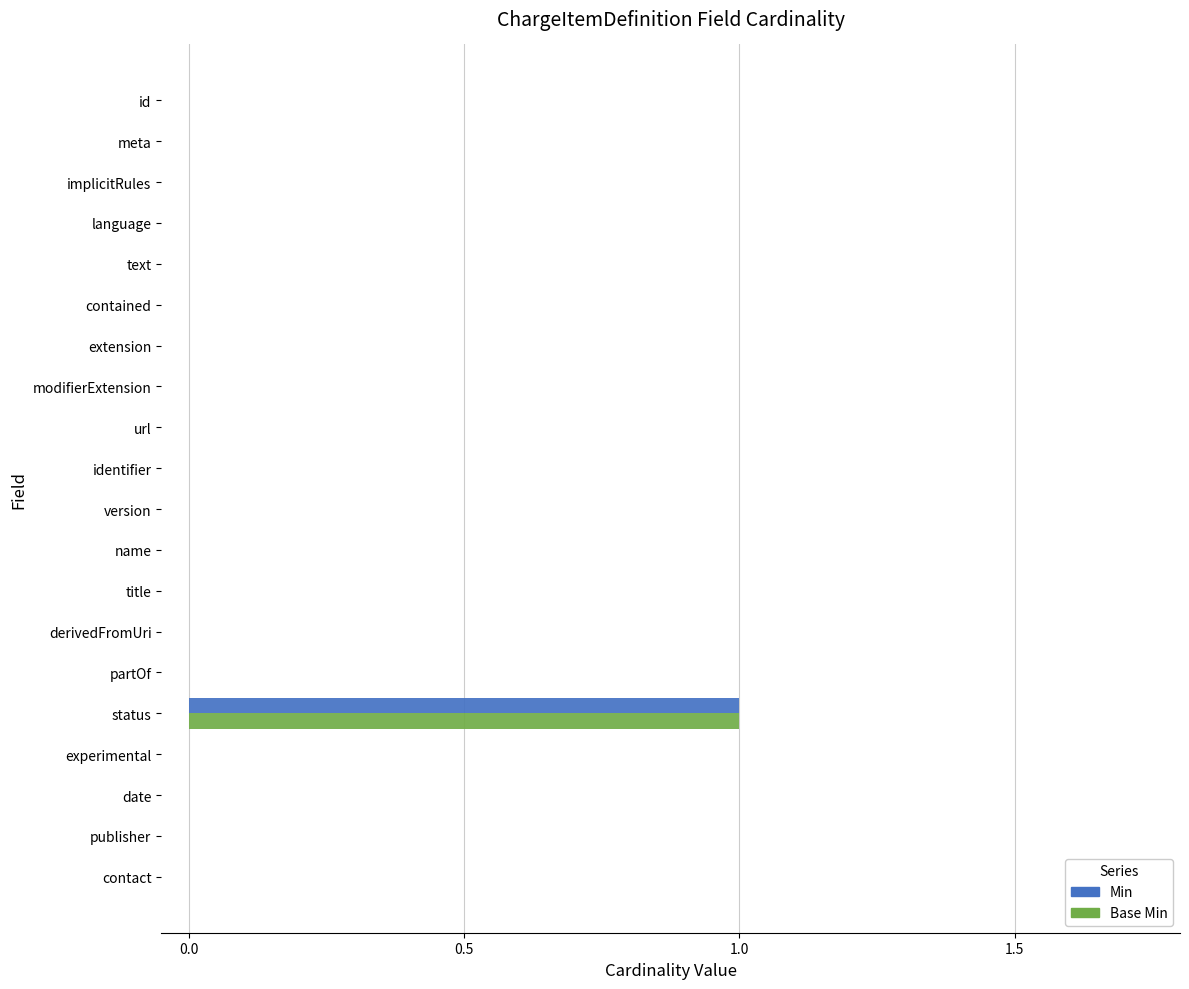

How many categories are shown in the chart?

20